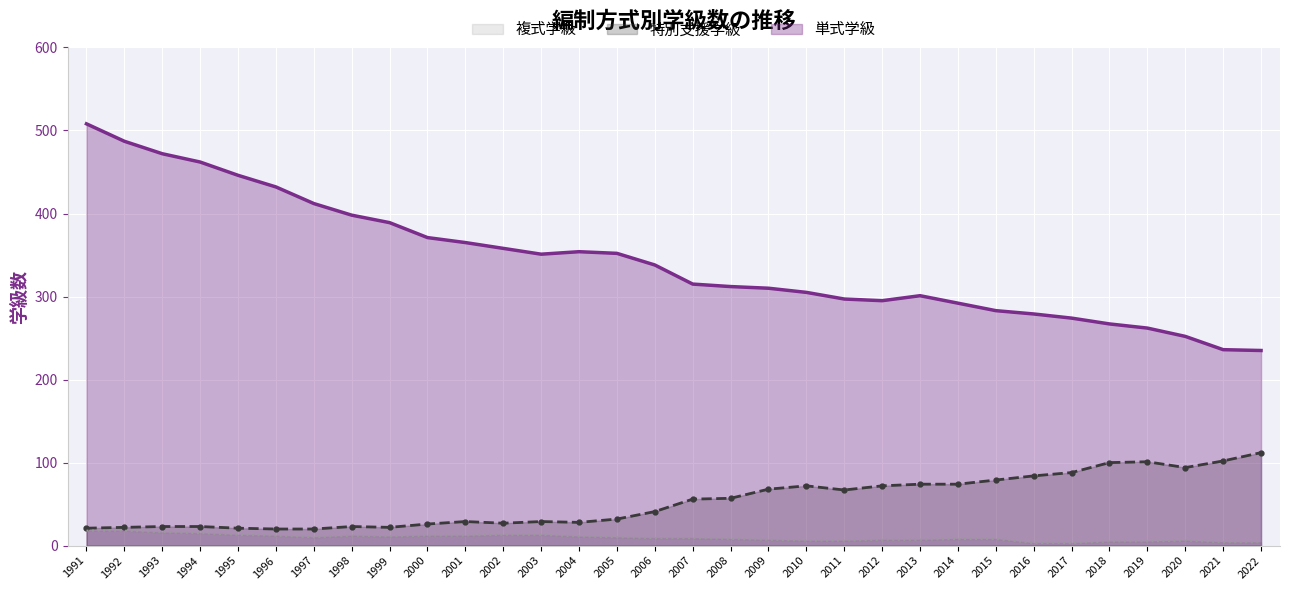

What is the value of the 複式学級_line point at the 8th from the left?

12